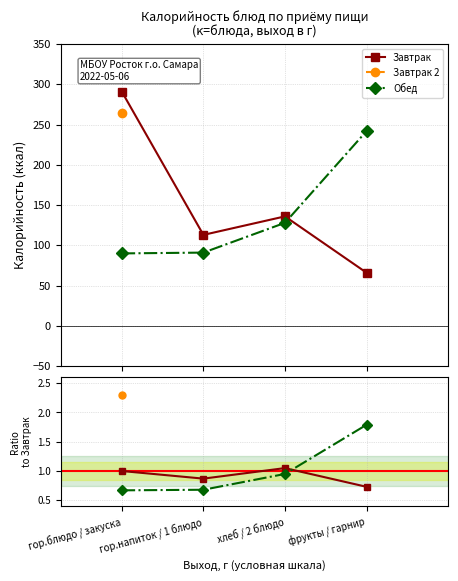

The Обед series shows 1.8 at фрукты / гарнир. True or false?

True